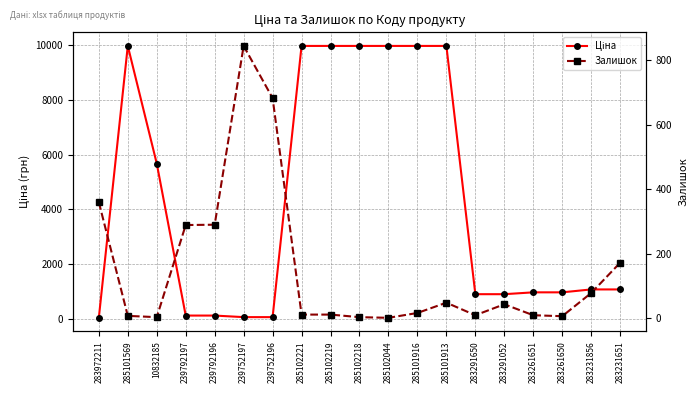

The Залишок series shows 845.0 at 239752197. True or false?

True